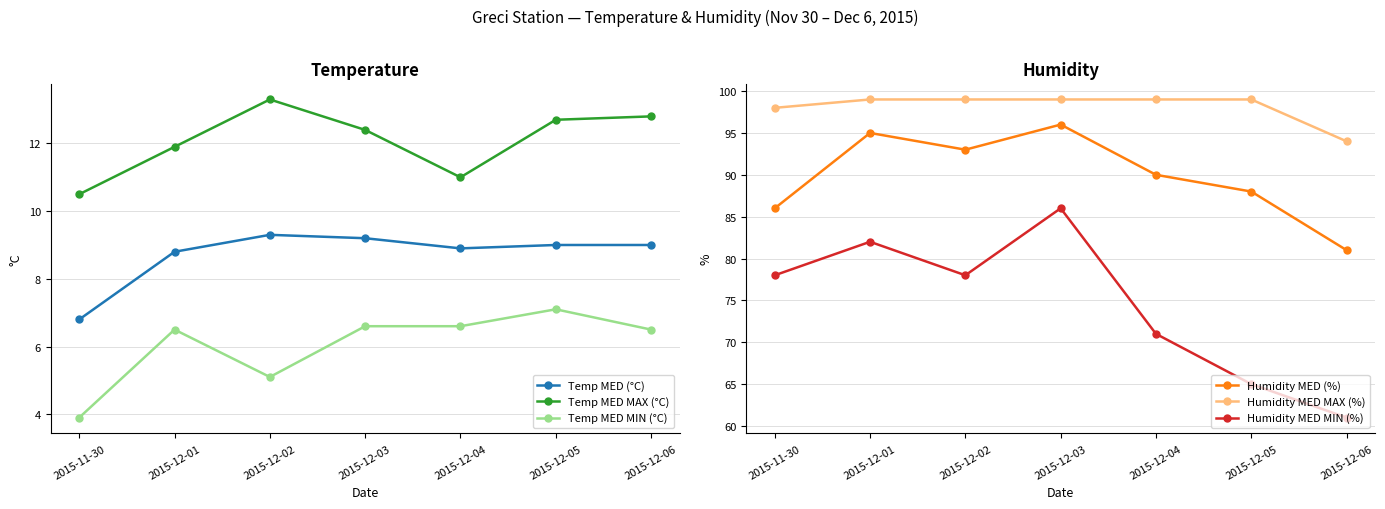

Is the value of Humidity MED (%) at 2015-12-03 greater than the value of Temp MED (°C) at 2015-12-02?

Yes